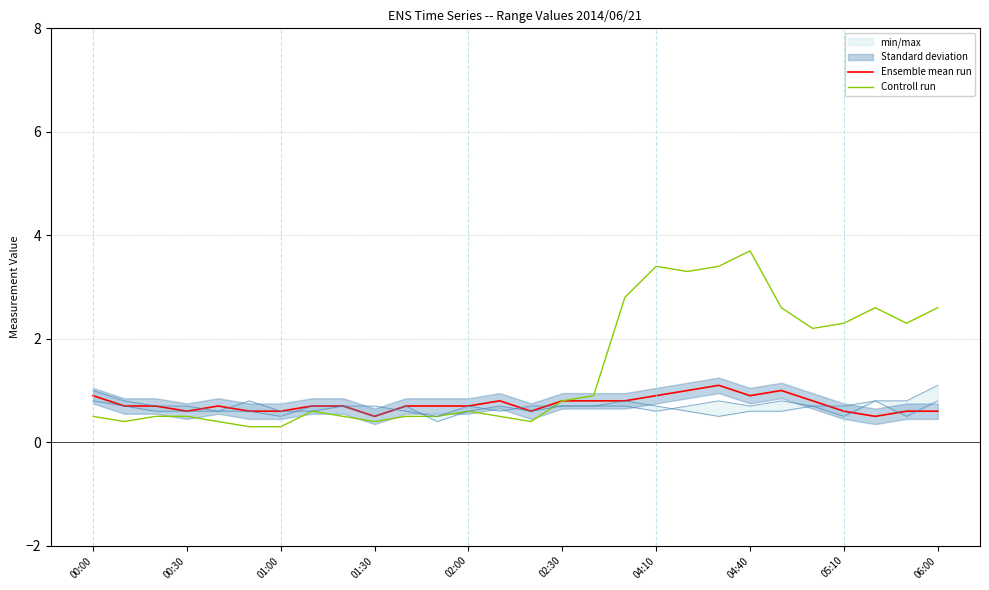

Which series has the largest total across all categories?

Controll run